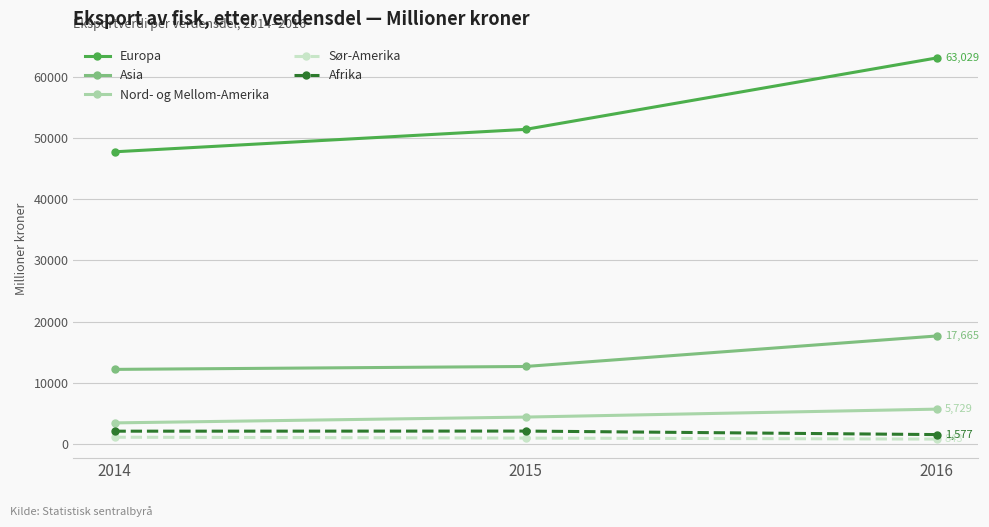

Which series has the largest range (max minus min)?

Europa